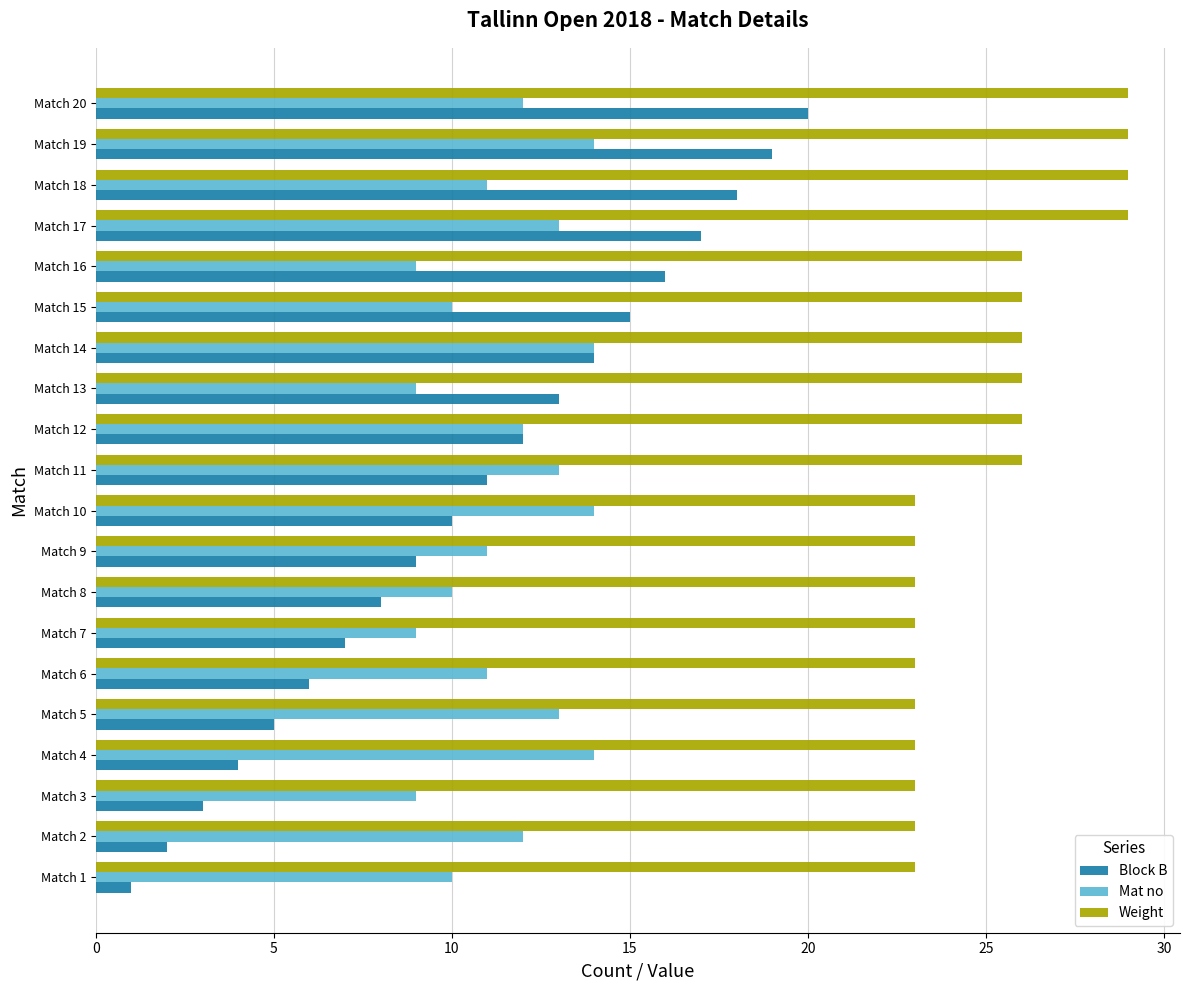

The value of Weight at Match 11 is 46. True or false?

False